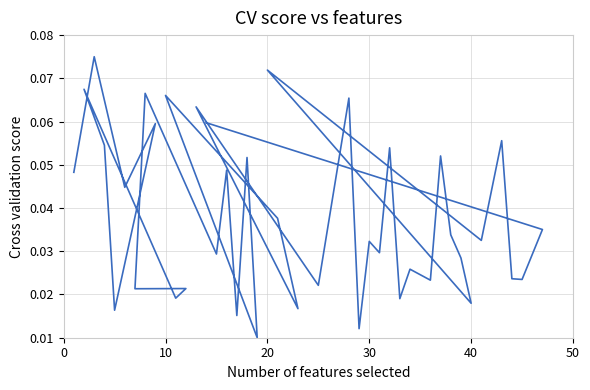

The value at 34 is 0.1. True or false?

False